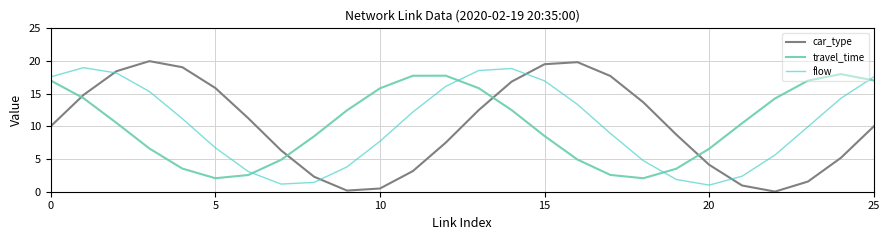

What are all the series names shown in the legend?

car_type, travel_time, flow